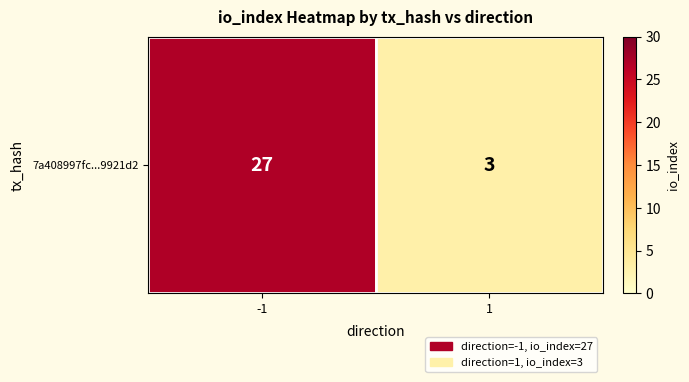

Is it true that the value at -1 is 27?

True